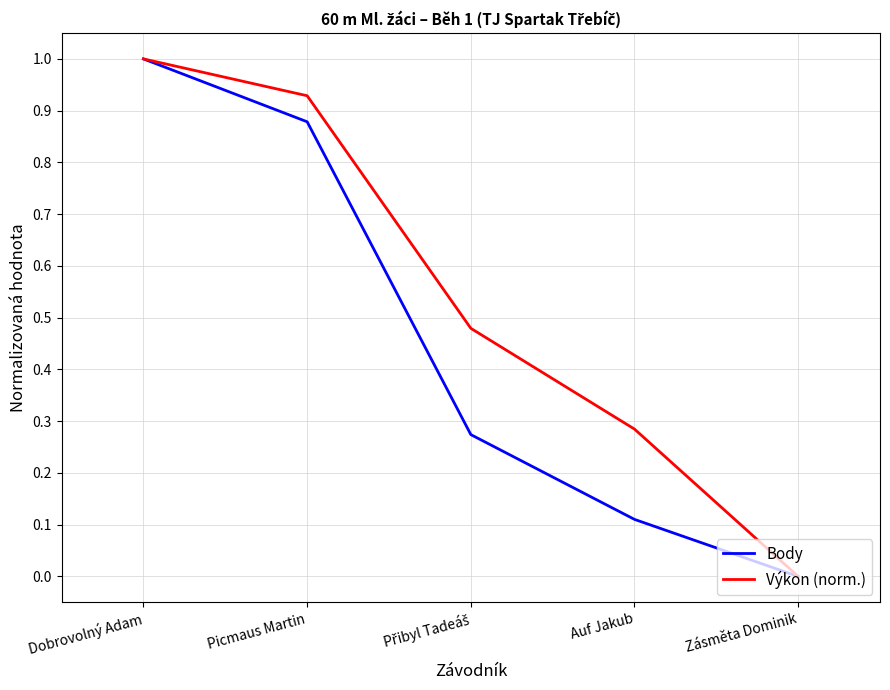

The value of Body at Auf Jakub is 0.1. True or false?

True